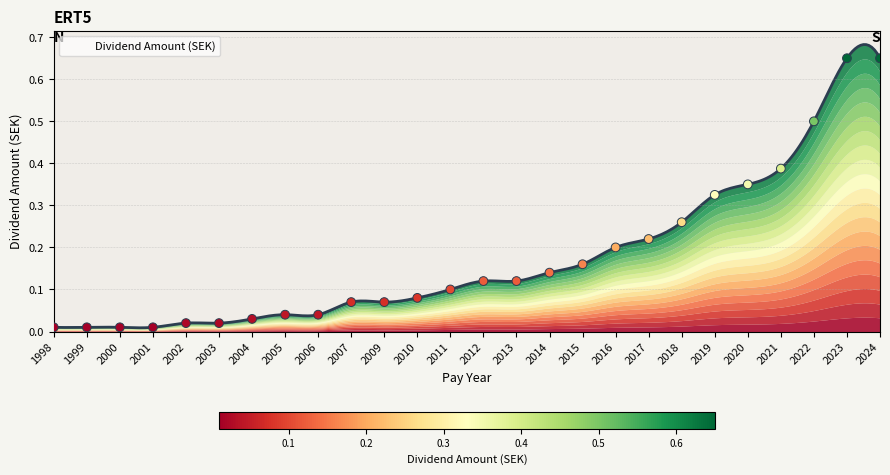

What is the change in value from 2011 to 2024?

+0.6